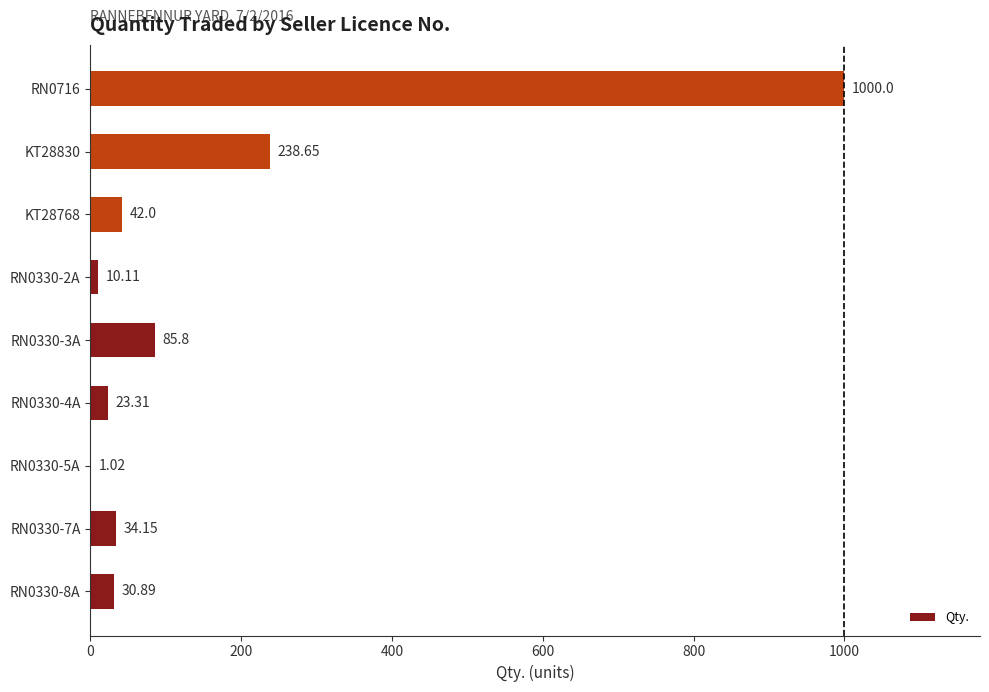

Approximately how many times larger is the value at KT28768 compared to RN0330-7A?

1.2